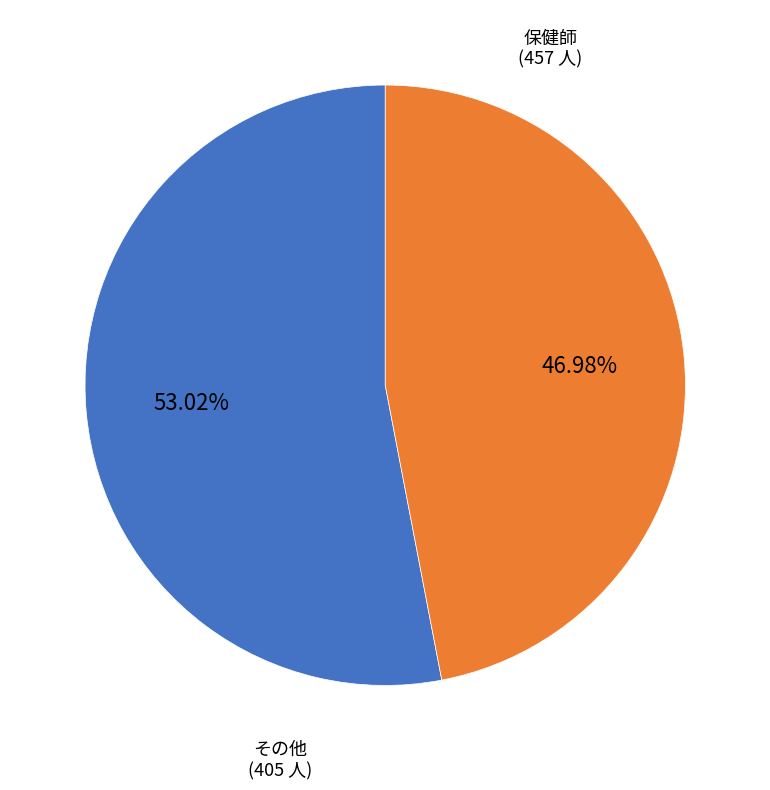

Does any single category account for the majority?

Yes